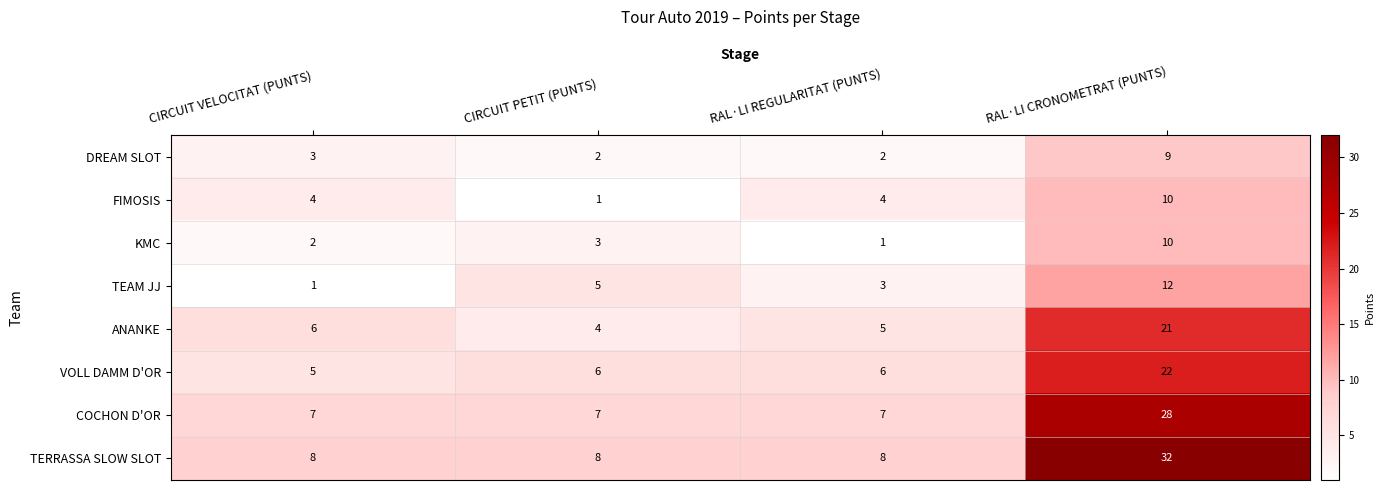

At CIRCUIT PETIT (PUNTS), list the series in order from largest to smallest.

TERRASSA SLOW SLOT, COCHON D'OR, VOLL DAMM D'OR, TEAM JJ, ANANKE, KMC, DREAM SLOT, FIMOSIS